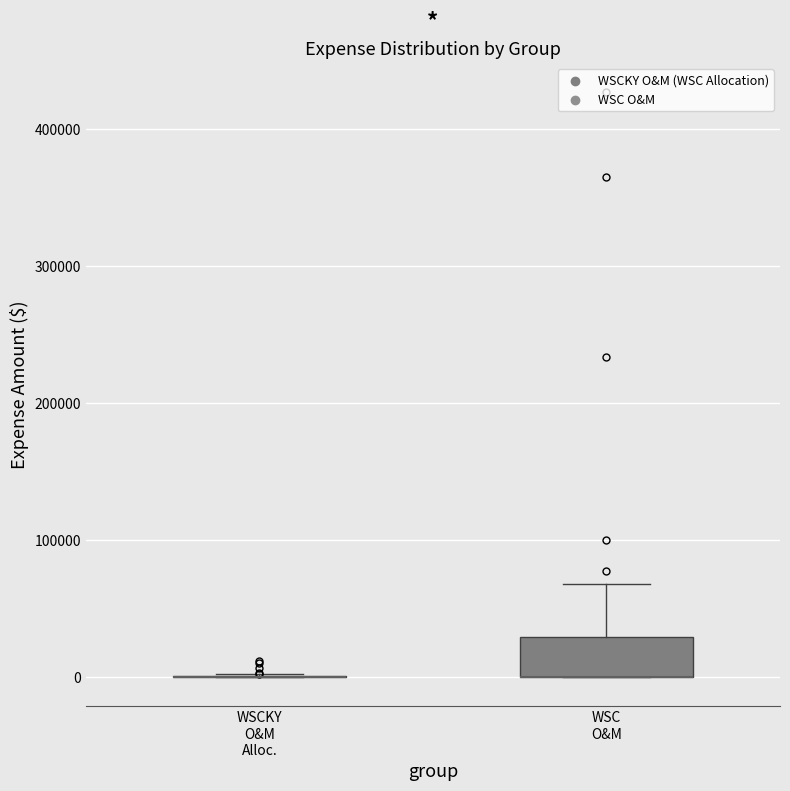

Reading left to right, read every box against the y-axis: the position of its median line, the range the box covers, and the ends of its whiskers. The values are not printed on the chart, so give them approximately, as read against the axis.

WSCKY O&M Alloc.: box collapsed to a line at 0, whiskers 0 to 0
WSC O&M: median 0 (drawn on the box's lower edge), box 0 to 30000, whiskers 0 to 70000